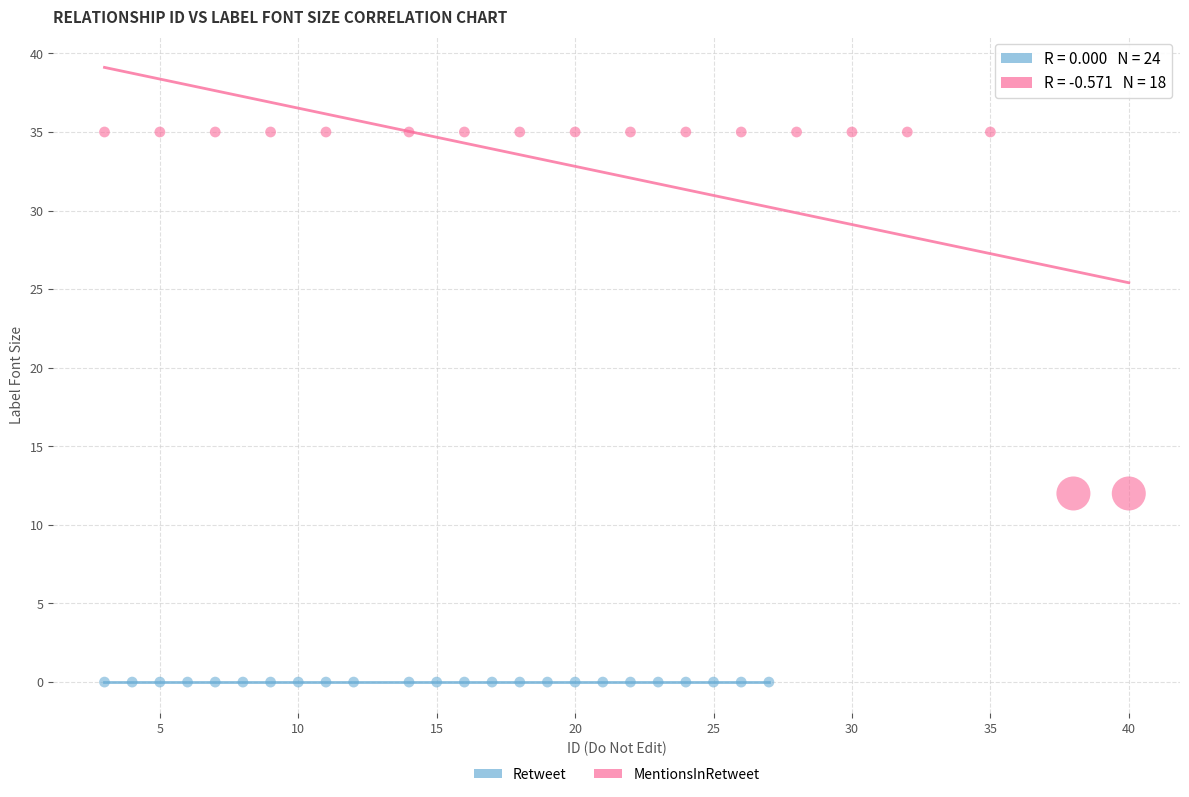

Which series contains the highest Y value?

MentionsInRetweet